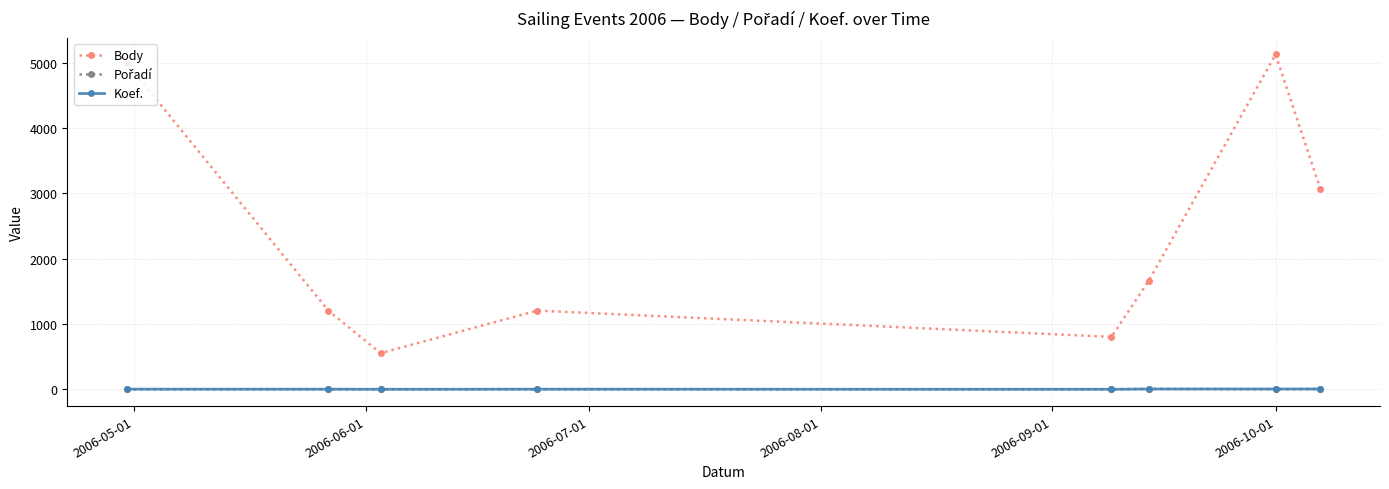

In Body, how many points are lower than both neighbors (excluding endpoints)?

2